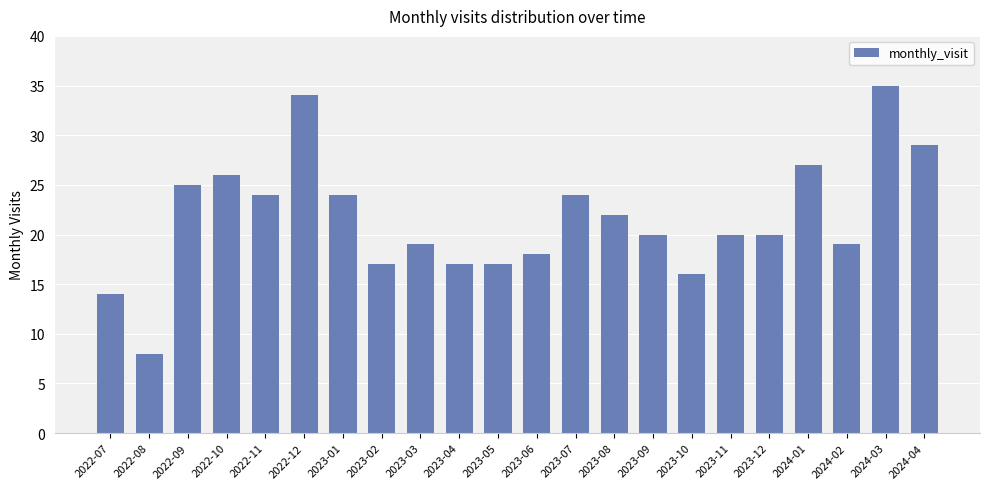

The chart shows a value of 10 at 2022-11. True or false?

False